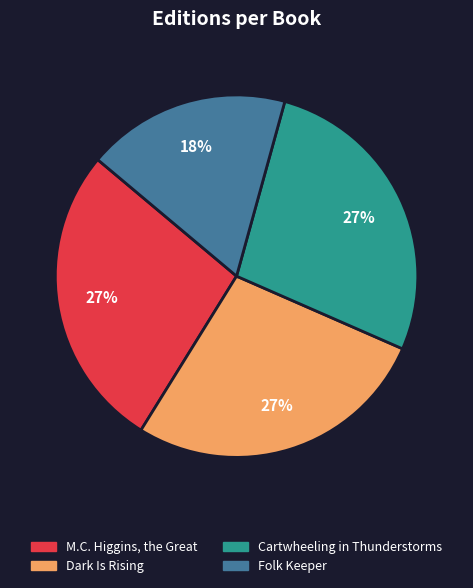

To the nearest percent, what is the difference between the largest and smallest slice percentages?

9%